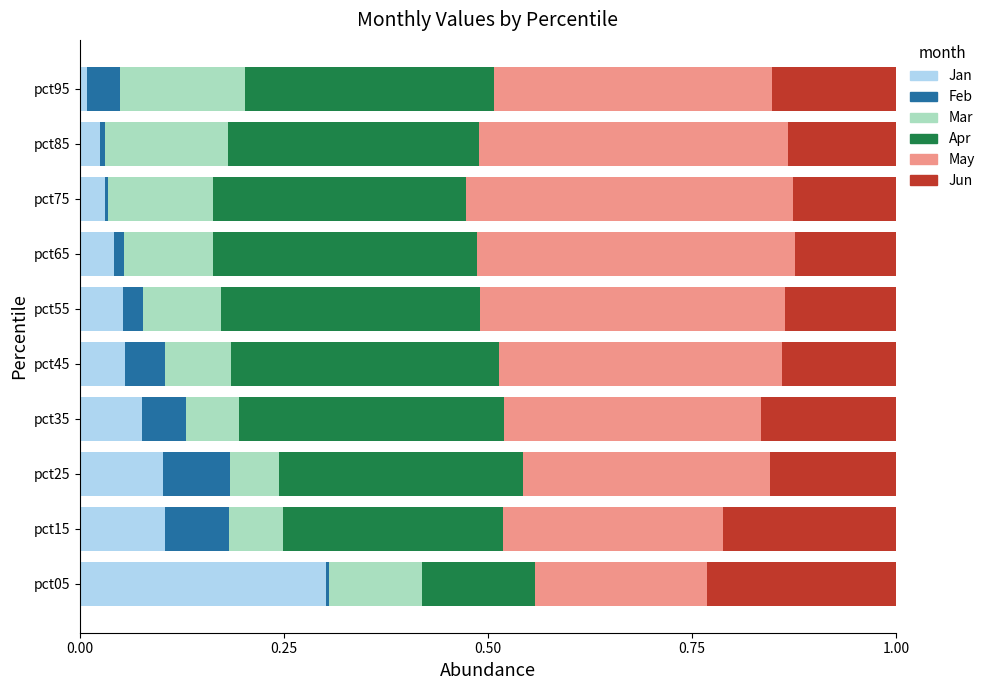

Count the number of data series in this chart.

6